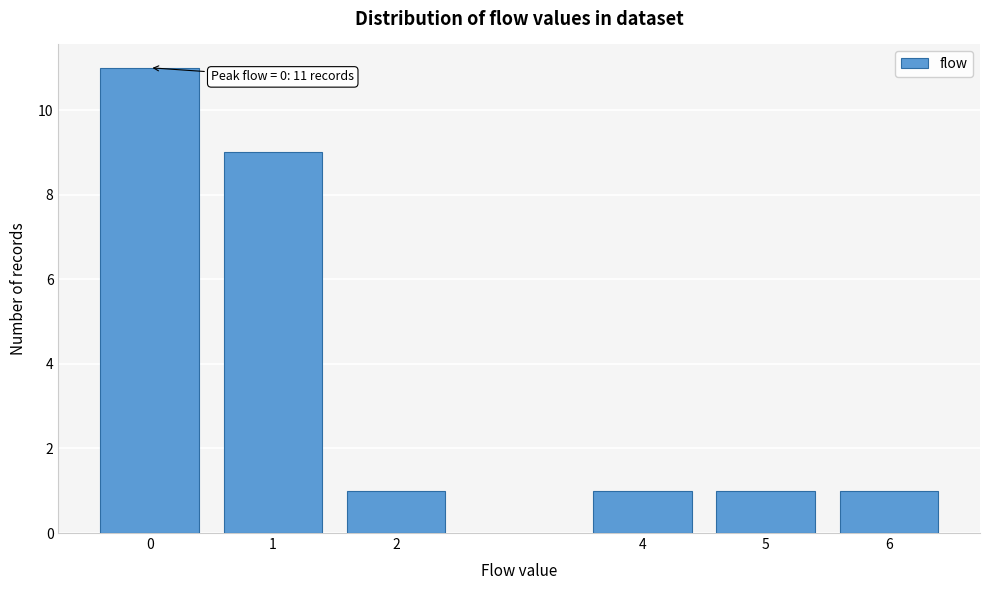

Reading right to left, transcribe all the data shown in this chart.

1	1	1	1	9	11